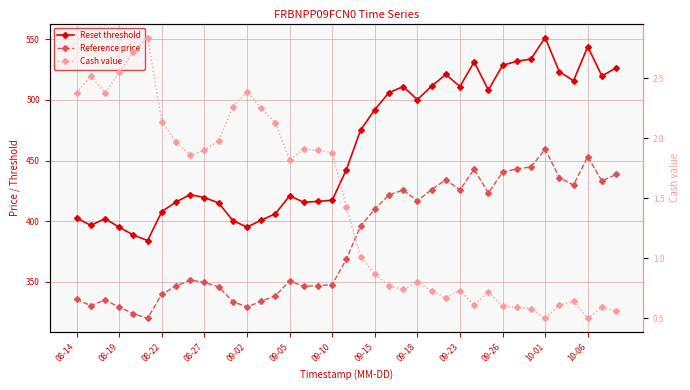

Which series changed the most between 30 and 35?

Reset threshold